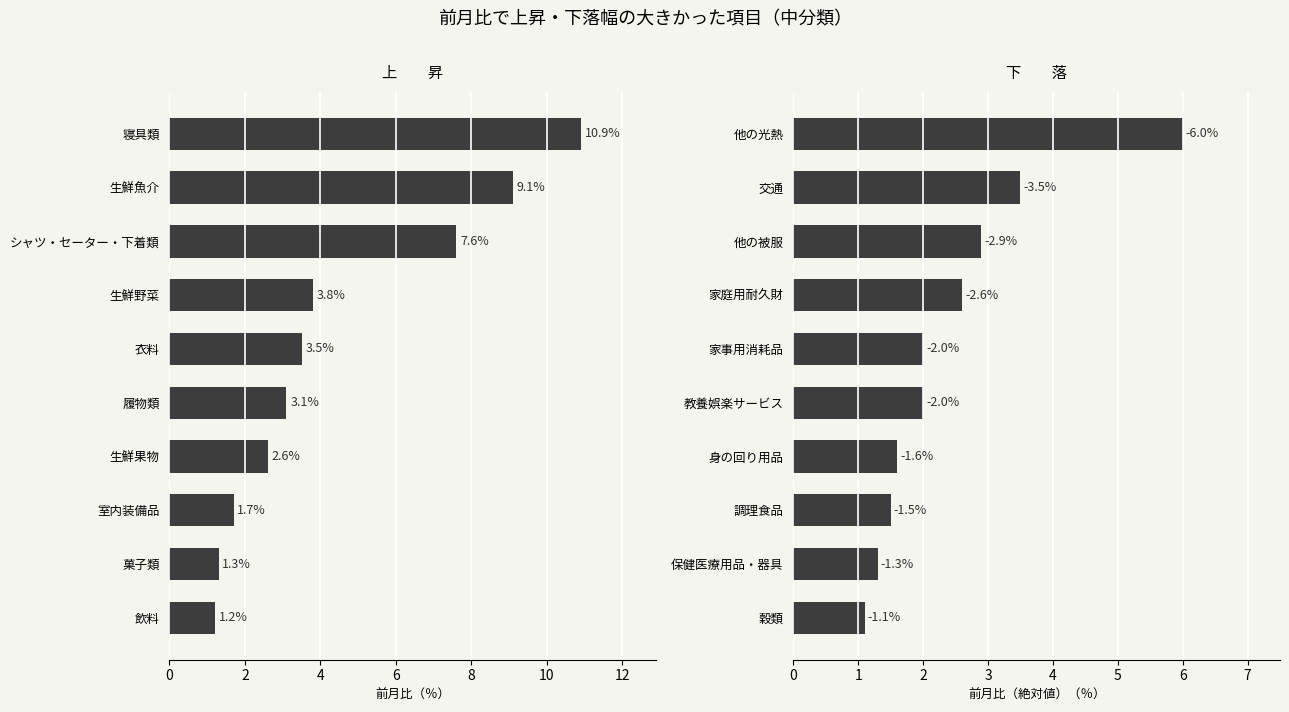

At how many categories does at least one series exceed 3?

6